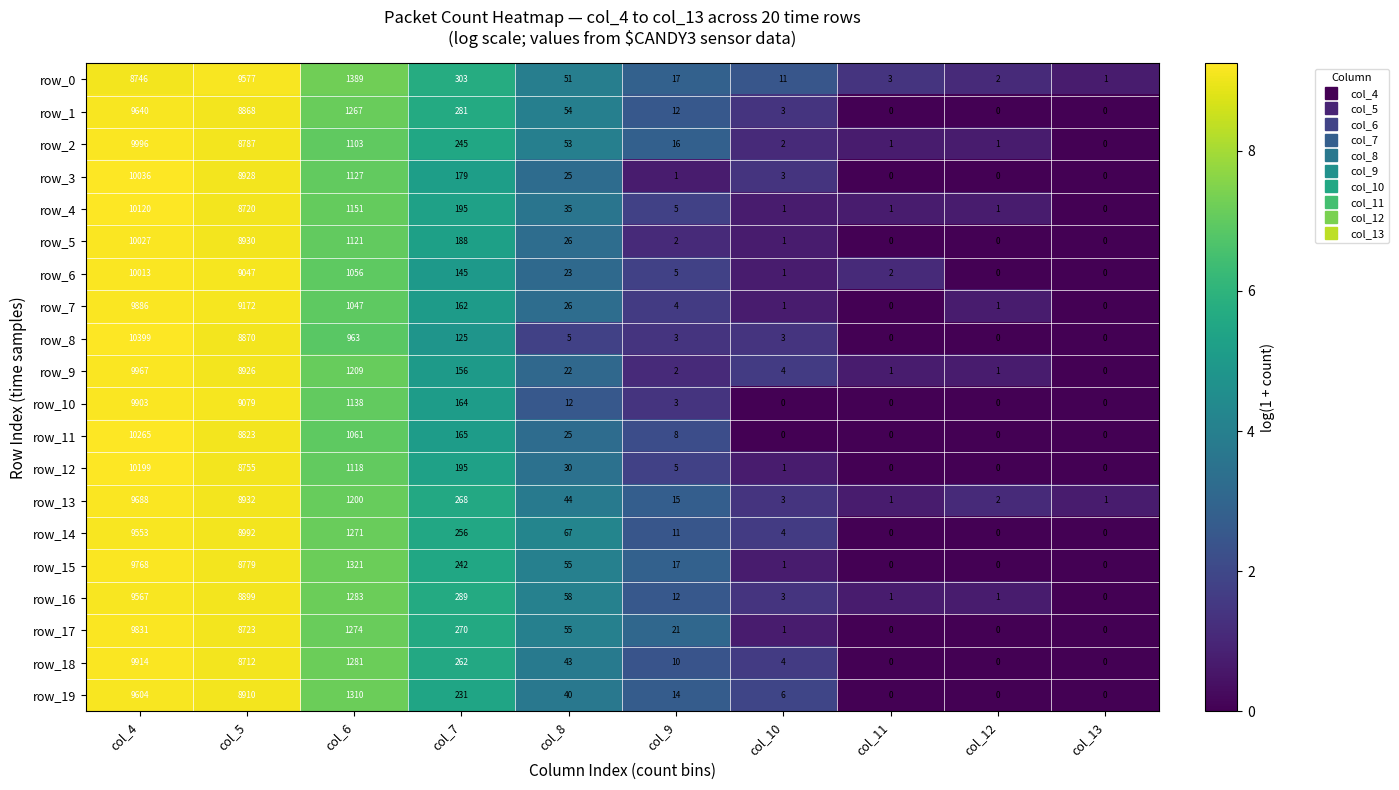

The value of row_15 at col_4 is 4.4. True or false?

False